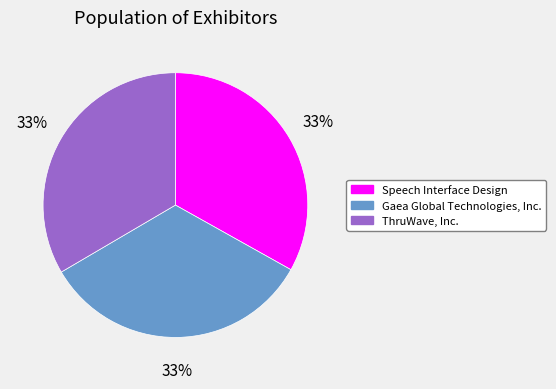

To the nearest percent, what portion does Gaea Global Technologies, Inc. represent?

33%